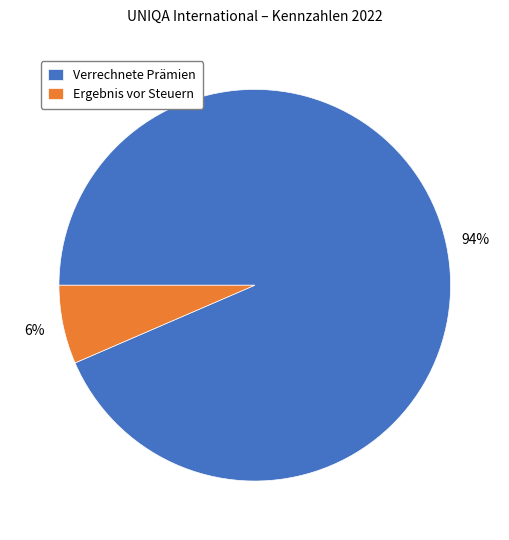

How many segments does this pie chart have?

2